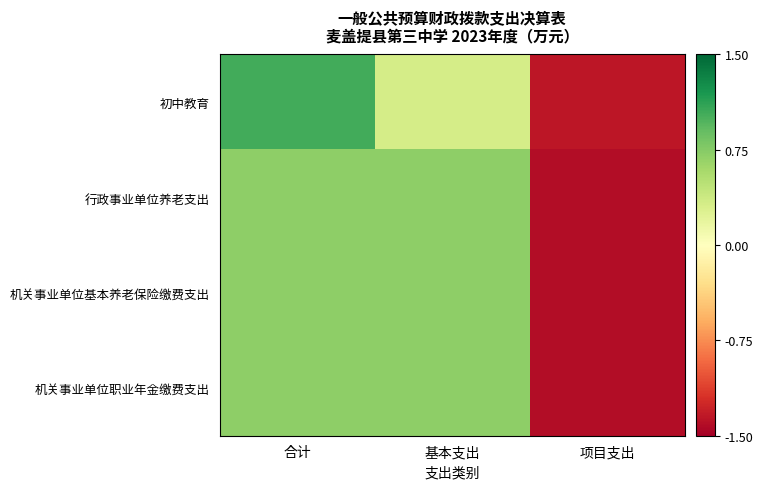

Between 基本支出 and 项目支出, which is larger?

基本支出